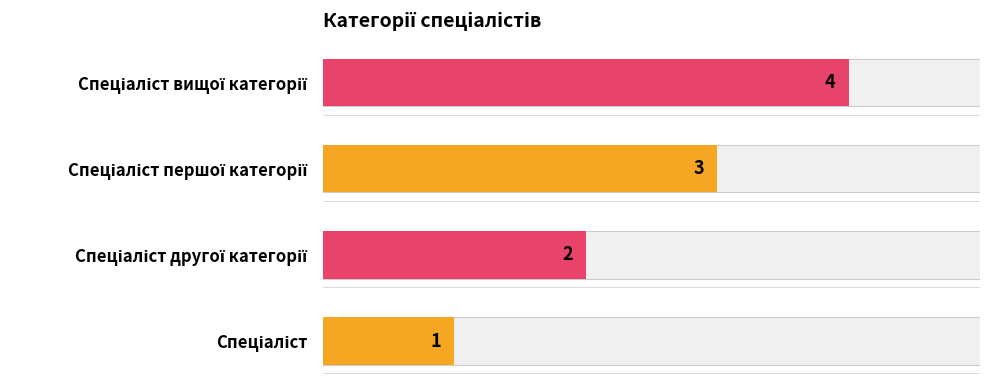

Rank the categories by value from highest to lowest.

Спеціаліст вищої категорії, Спеціаліст першої категорії, Спеціаліст другої категорії, Спеціаліст